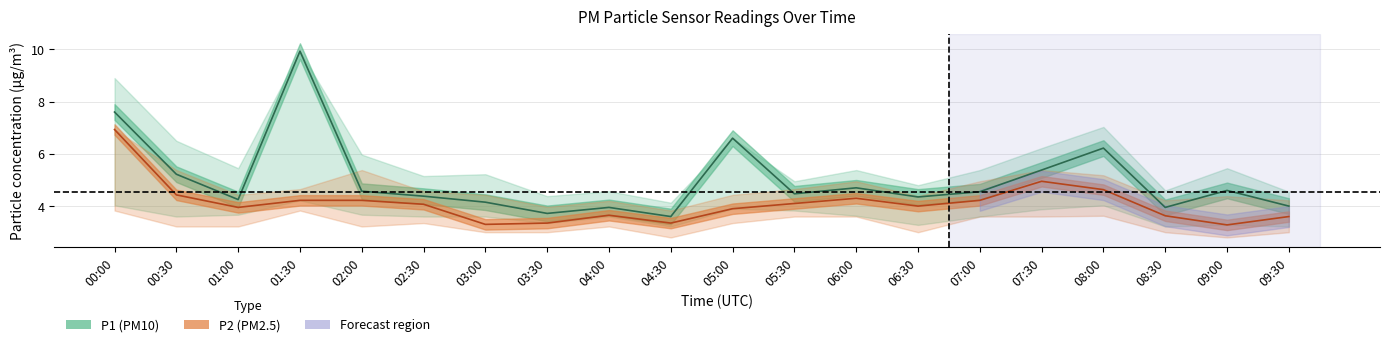

Which category has the lowest value in the P2_lower series?

04:30